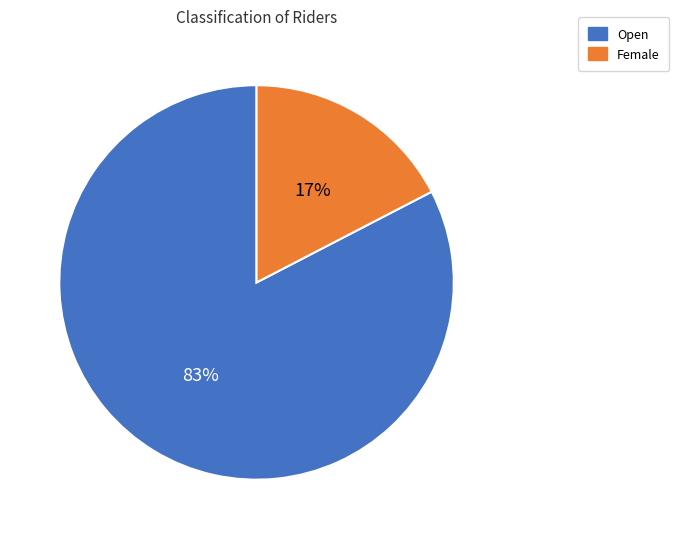

Which category has the biggest portion of the pie?

Open